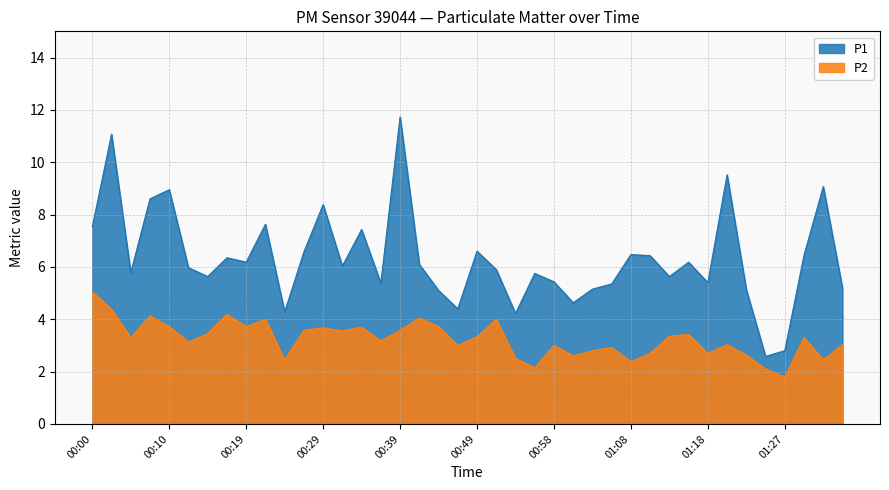

True or false: P1 and P2 cross at least once.

False